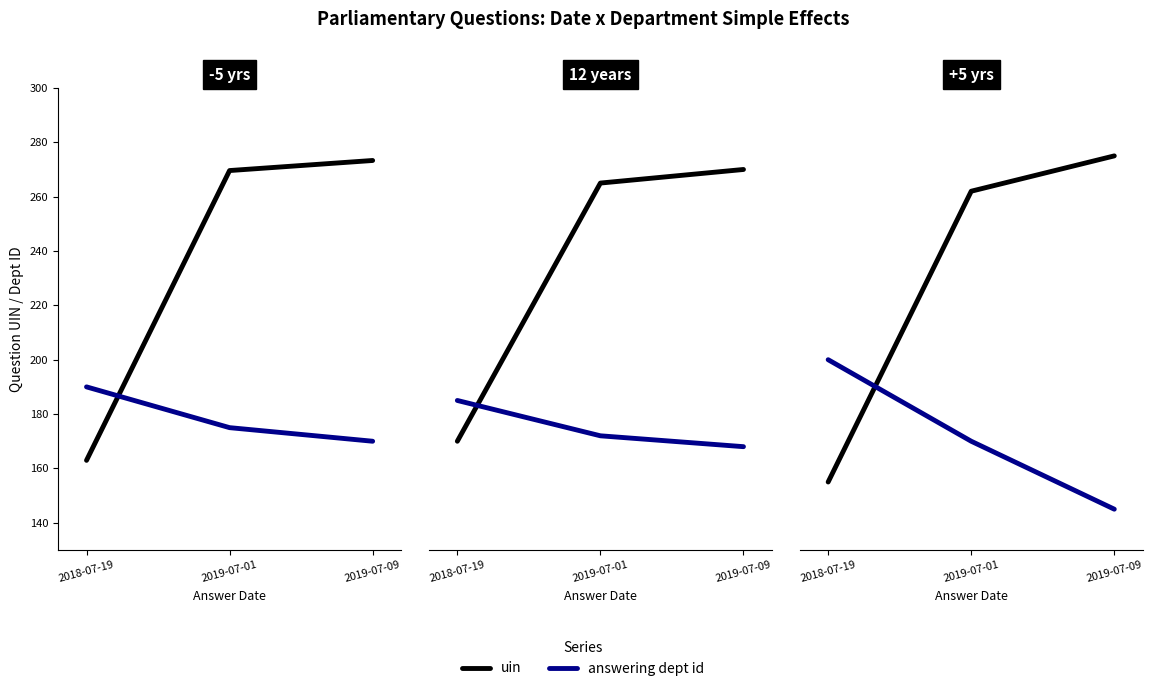

What are all the series names shown in the legend?

uin, answering dept id